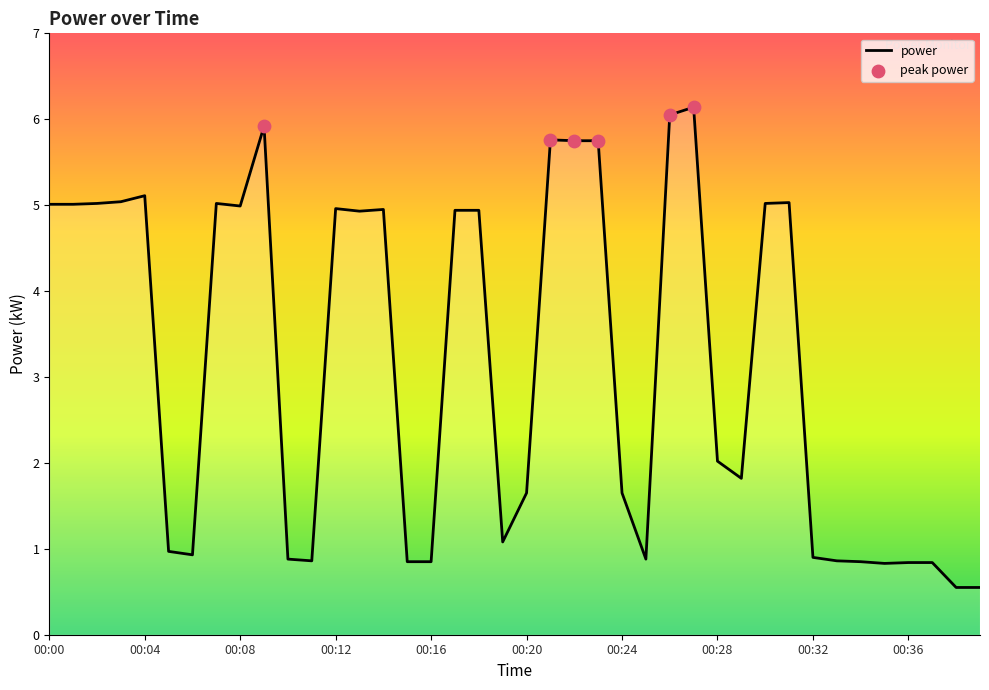

What is the smallest value displayed?

0.6